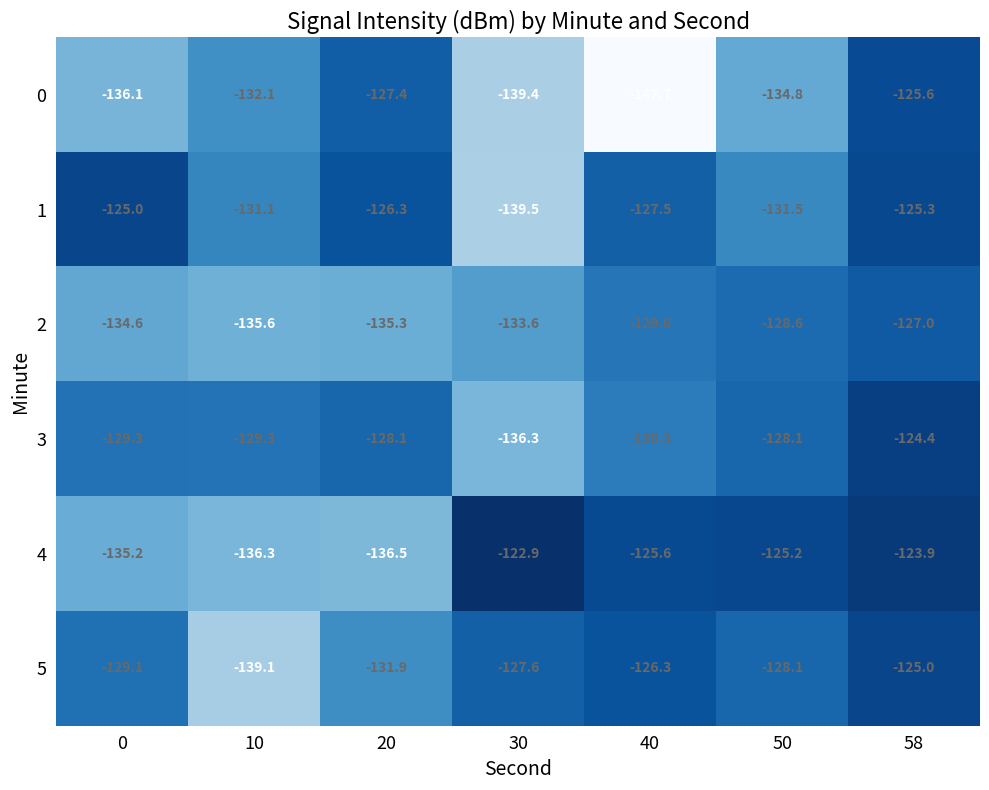

Where does the 5 series first go above -128?

30